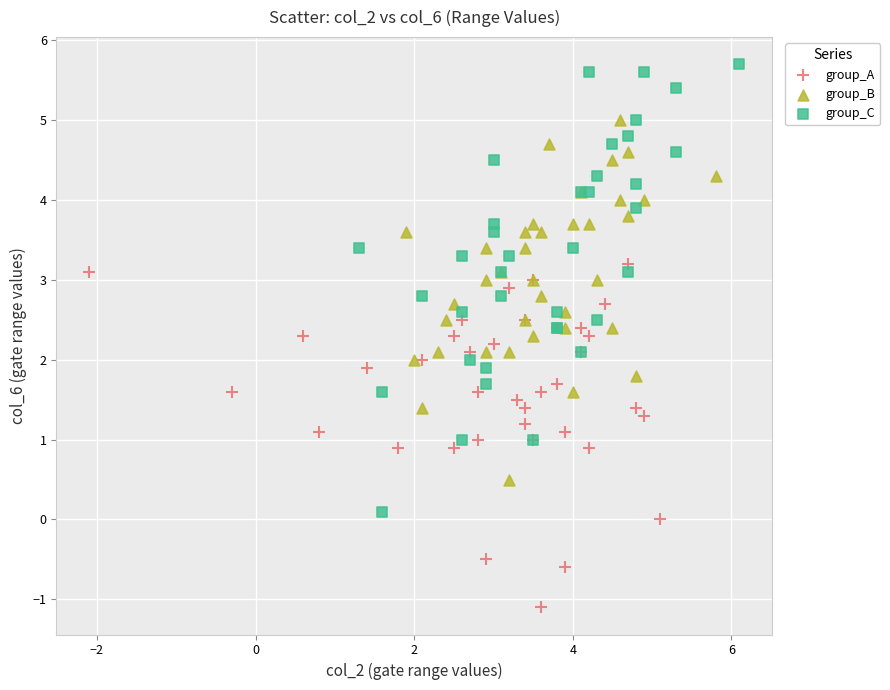

Which series contains the highest Y value?

group_C